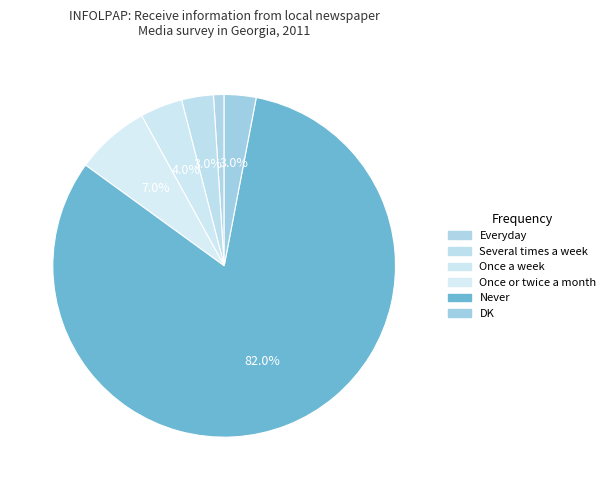

What is the total percentage of DK and Once or twice a month?

10.0%